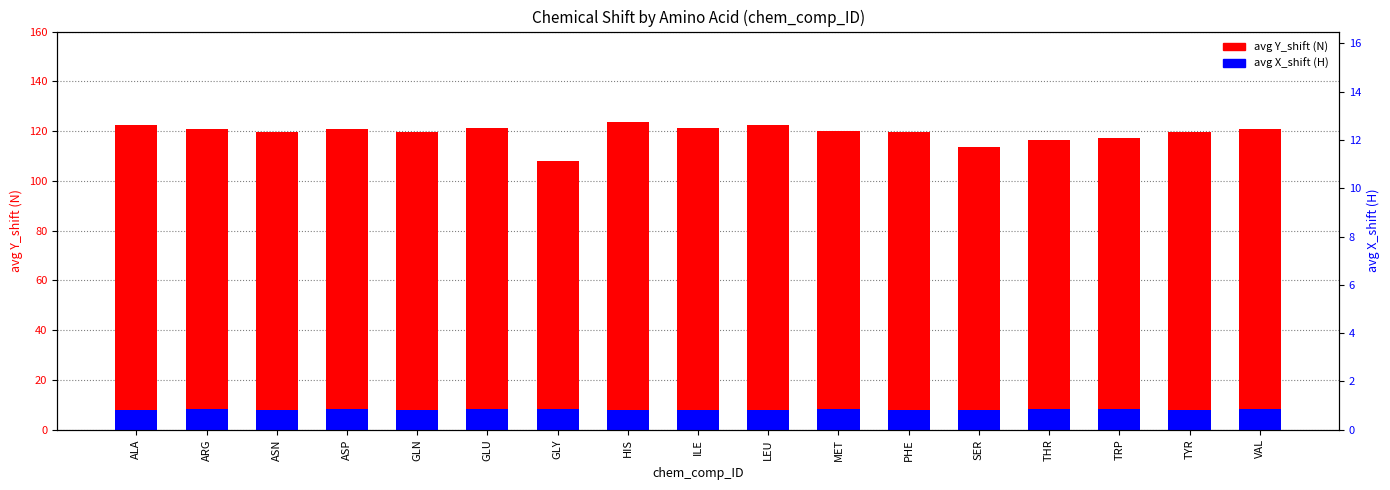

The avg X_shift (H) series shows 8.2 at GLU. True or false?

True